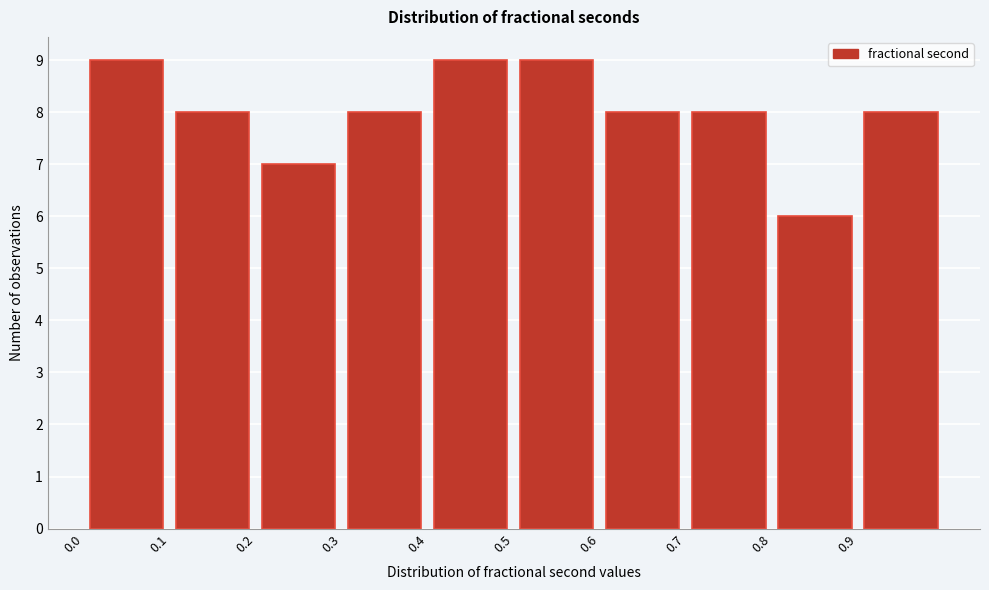

Reading left to right, list every bar in this chart as the range it spans on the x-axis followed by its height. The values are not printed on the chart, so give them approximately, as read against the axis.

0.0 to 0.1: 9
0.1 to 0.2: 8
0.2 to 0.3: 7
0.3 to 0.4: 8
0.4 to 0.5: 9
0.5 to 0.6: 9
0.6 to 0.7: 8
0.7 to 0.8: 8
0.8 to 0.9: 6
0.9 to 1.0: 8